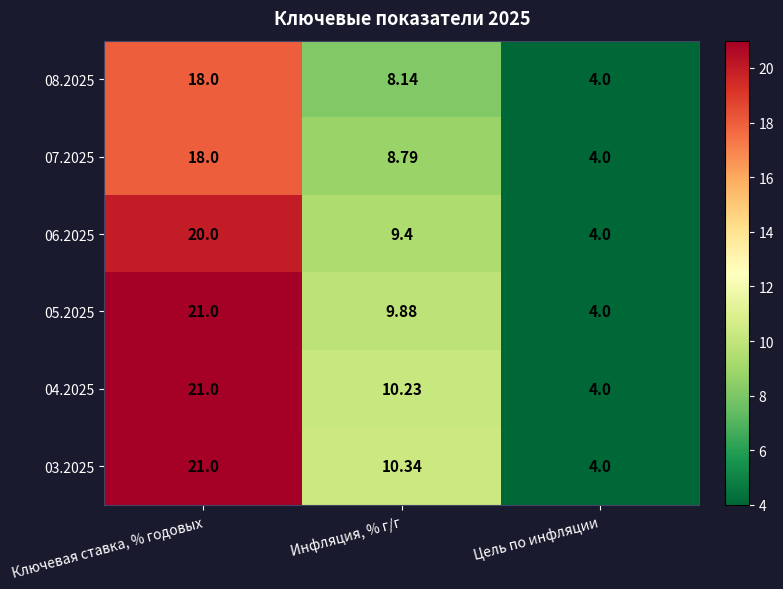

List the labels in order of 03.2025 value, largest first.

Ключевая ставка, % годовых, Инфляция, % г/г, Цель по инфляции